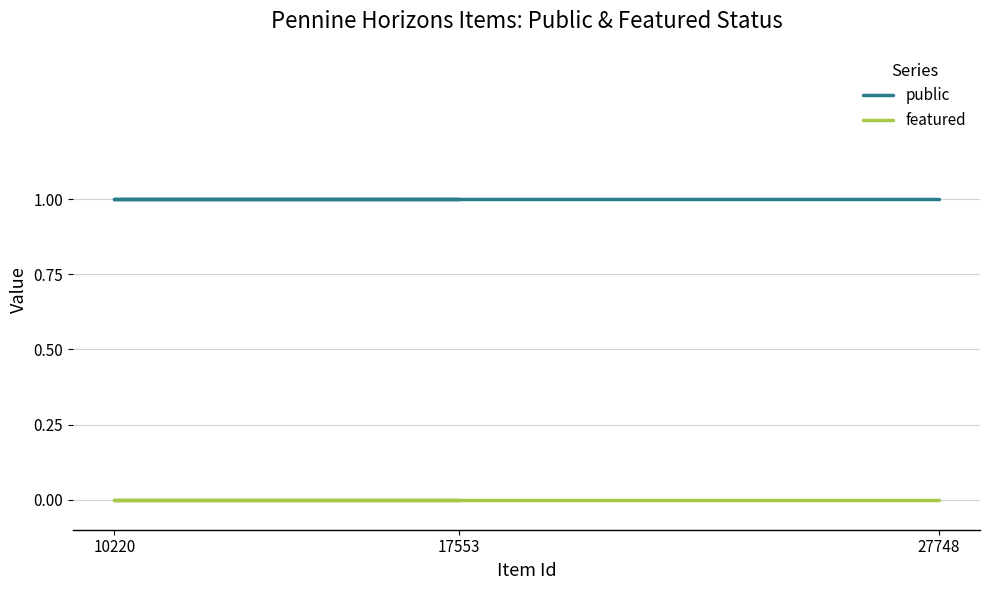

What is the value of the public point at the 3rd from the left?

1